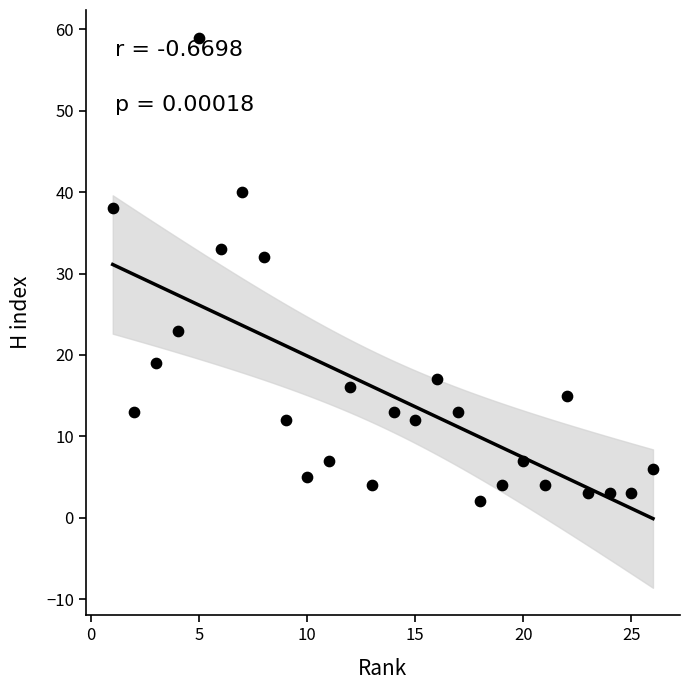

What Y value in the scatter plot is closest to 30?

32